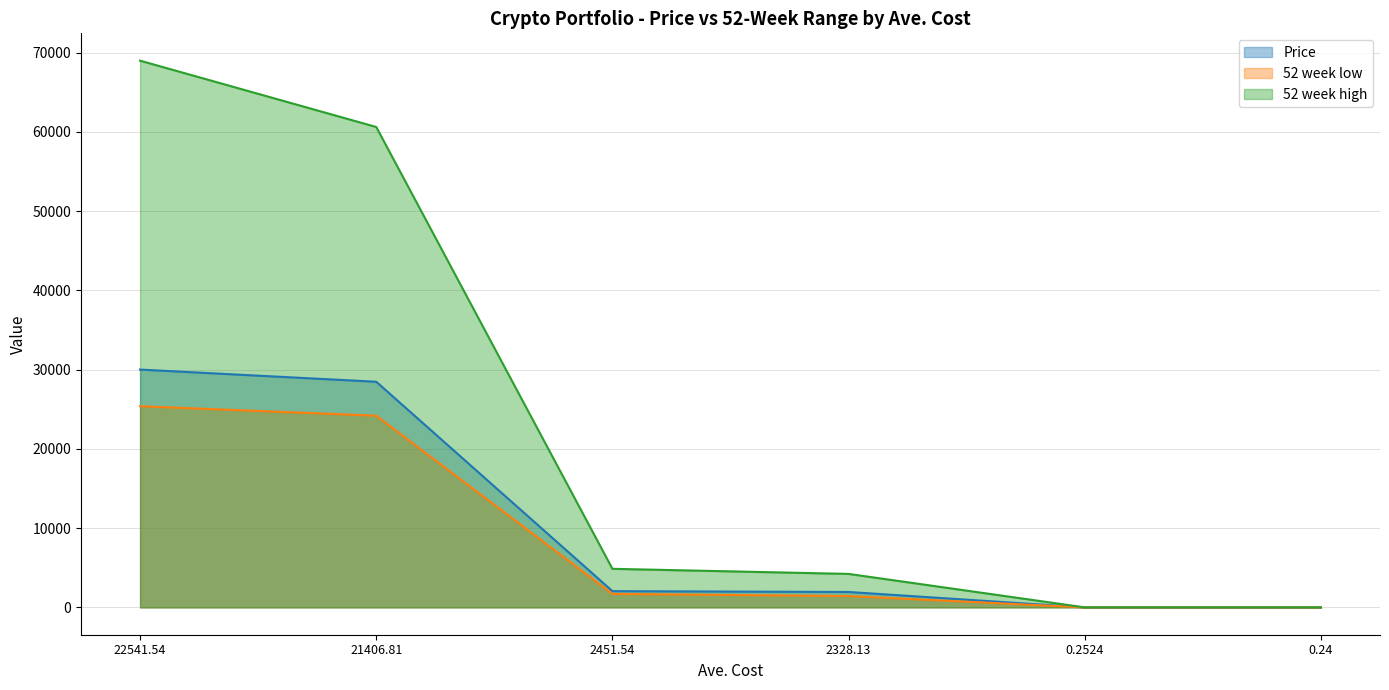

Reading left to right, transcribe all the data shown in this chart.

Price: 30014.0	28477.5	2049.1	1944.5	0.4	0.4
52 week low: 25390.3	24193.6	1700.0	1428.1	0.3	0.3
52 week high: 69000.0	60630.5	4867.6	4224.6	1.7	1.4